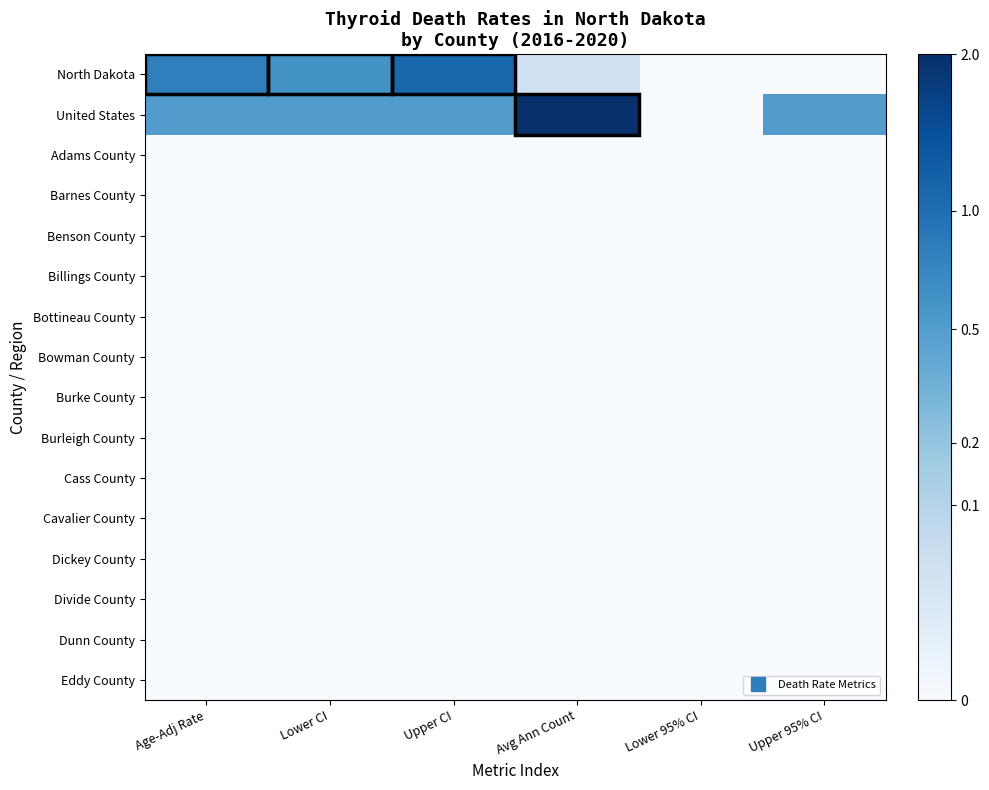

What is the spread (max minus min) of values at Avg Ann Count?

2.0